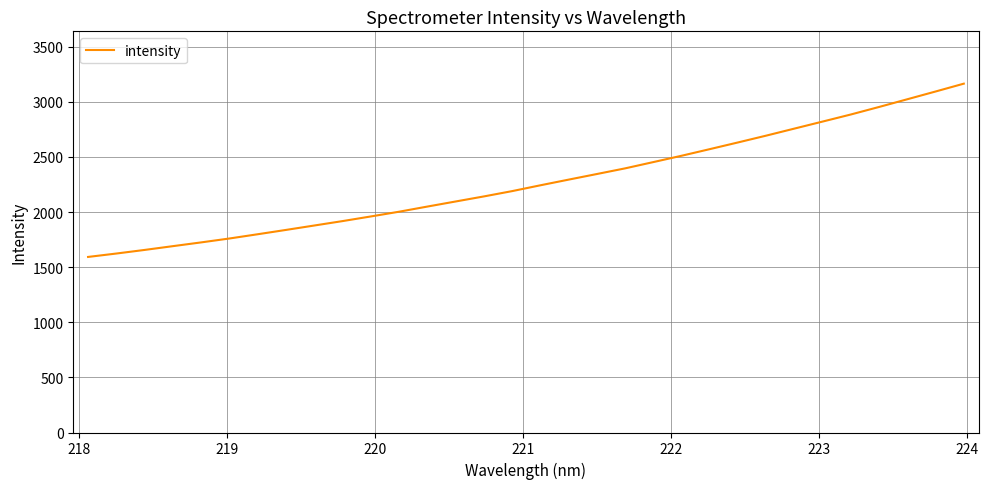

True or false: there are more than 2 points higher than both neighbors.

False